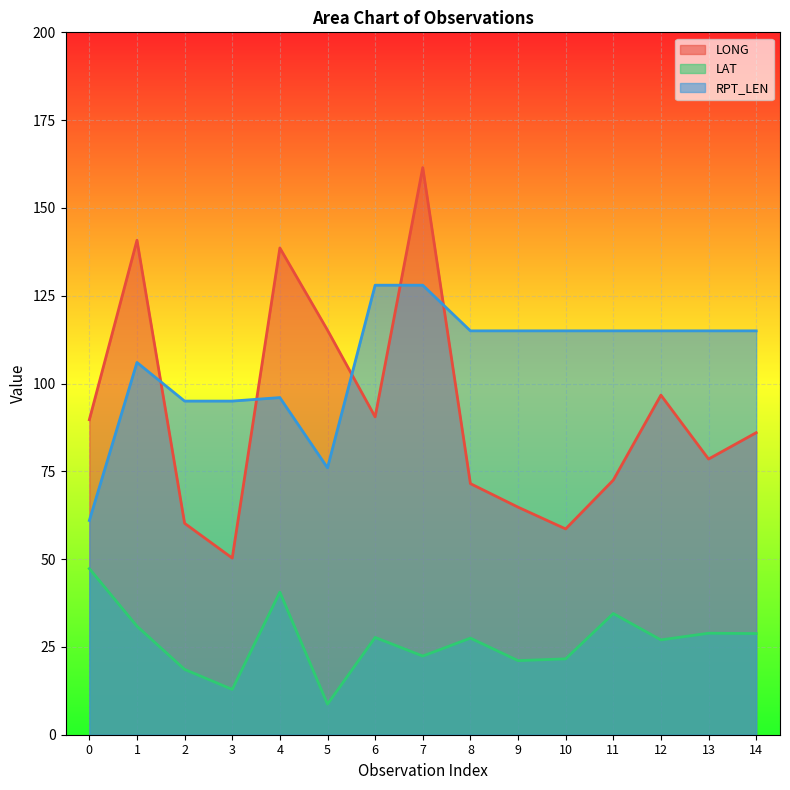

Reading right to left, extract all data points from this chart.

LONG: 14=86.0	13=78.5	12=96.7	11=72.5	10=58.6	9=64.8	8=71.5	7=161.5	6=90.5	5=115.2	4=138.6	3=50.3	2=60.2	1=140.8	0=89.7
LAT: 14=28.8	13=28.9	12=27.0	11=34.5	10=21.6	9=21.1	8=27.5	7=22.4	6=27.7	5=8.7	4=40.6	3=12.9	2=18.6	1=30.9	0=47.3
RPT_LEN: 14=115.0	13=115.0	12=115.0	11=115.0	10=115.0	9=115.0	8=115.0	7=128.0	6=128.0	5=76.0	4=96.0	3=95.0	2=95.0	1=106.0	0=61.0